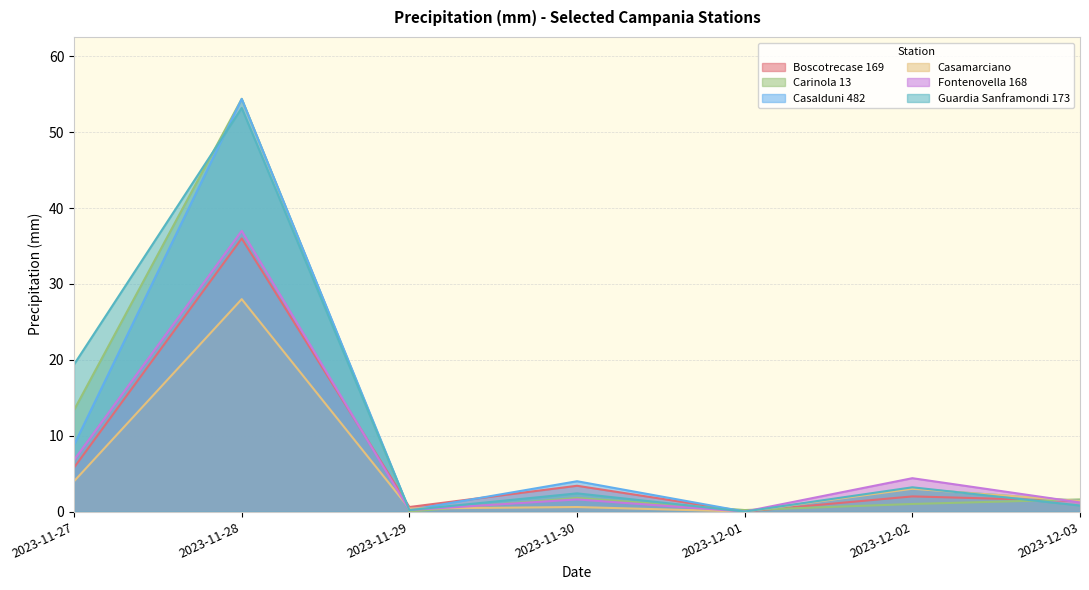

At which category does Boscotrecase 169 reach its first local peak?

2023-11-28